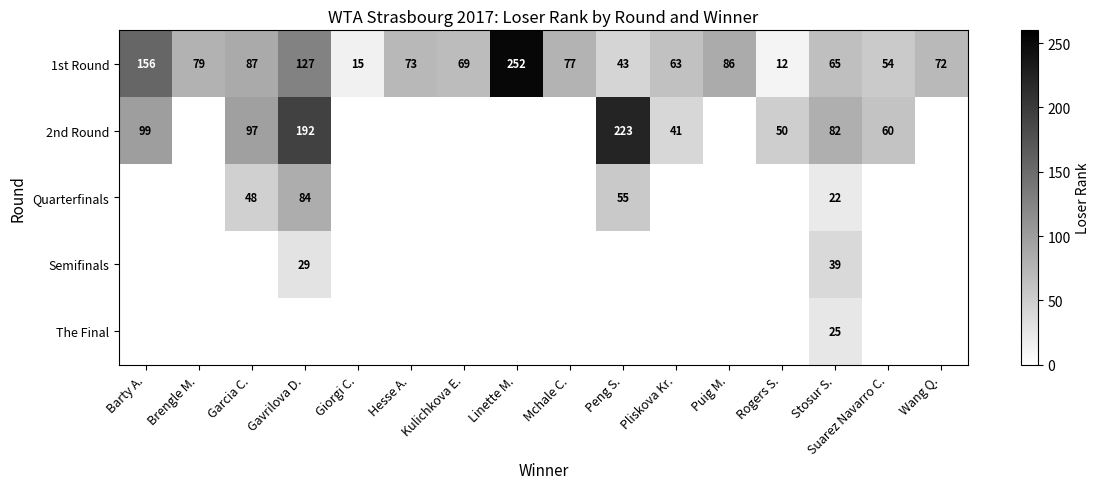

What is the sum of the 1st Round values at Linette M. and Rogers S.?

264